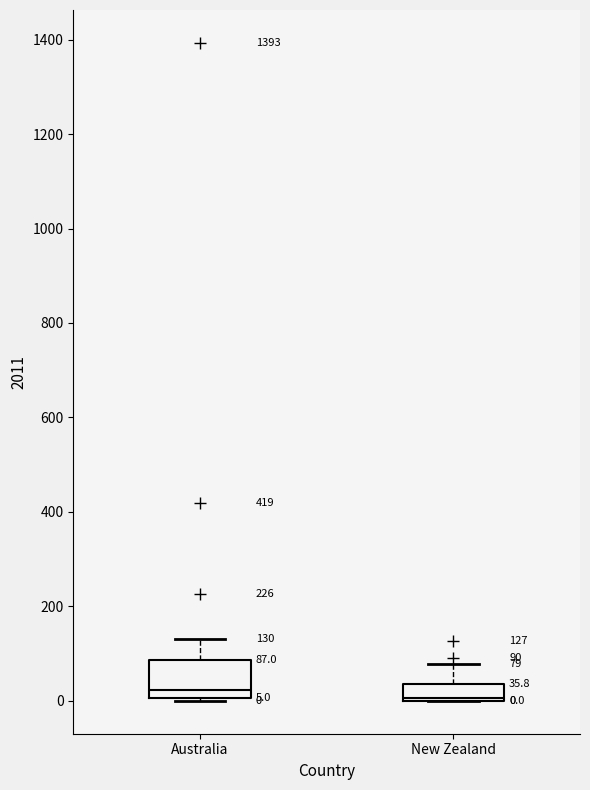

Which box is the tallest, from its lower edge to its upper edge?

Australia